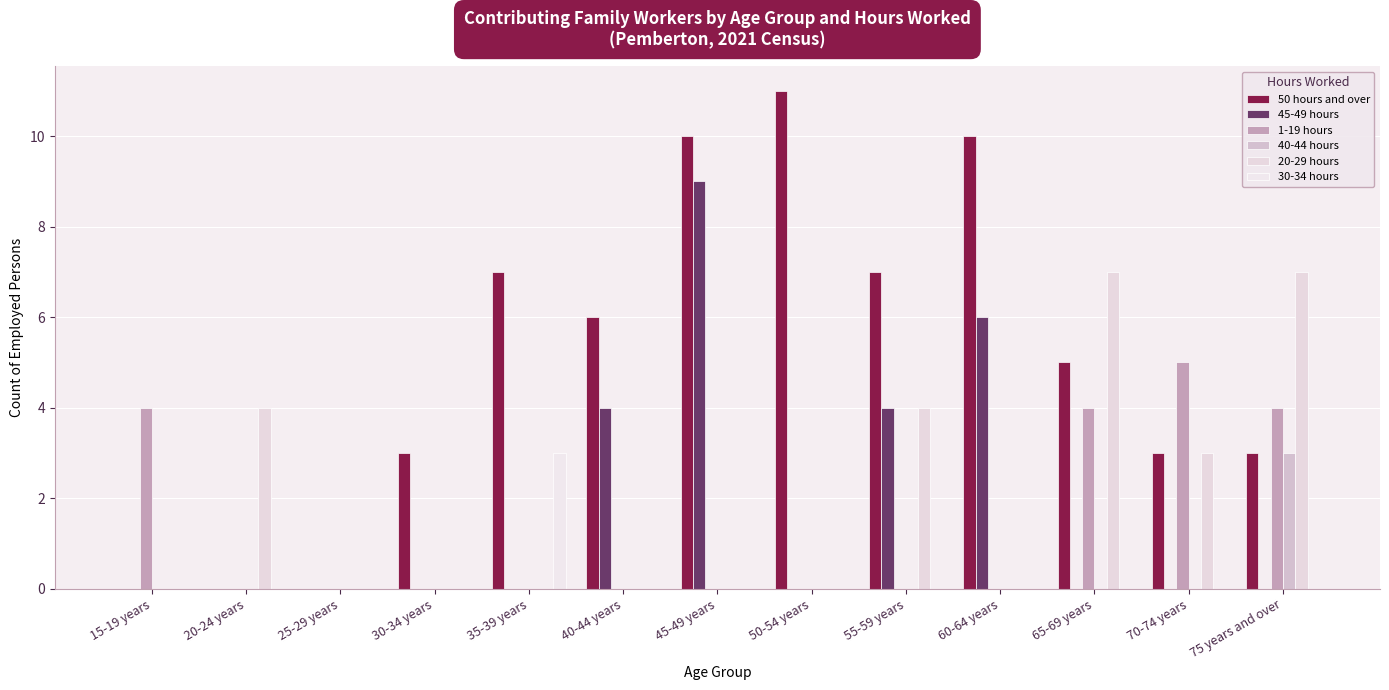

Are the bars horizontal?

No